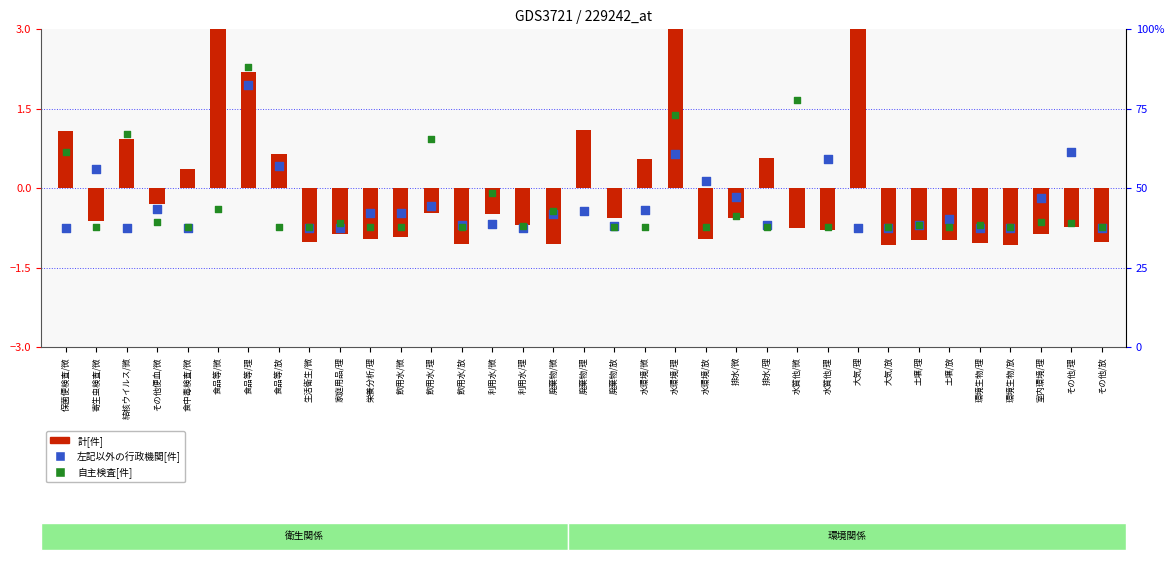

At how many categories does at least one series exceed 5?

2